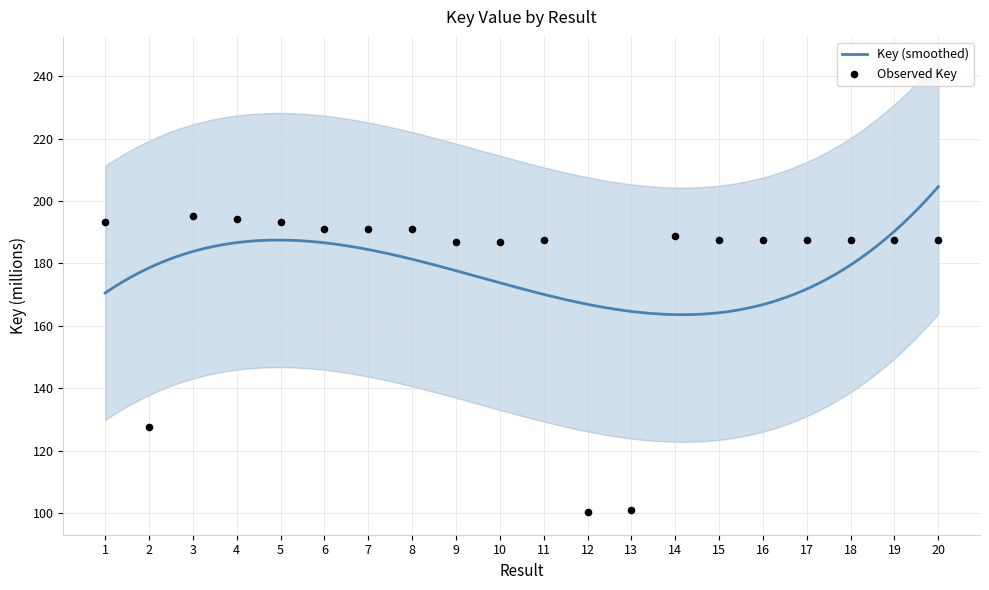

Approximately how many times larger is the value at 19 compared to 2?

1.5